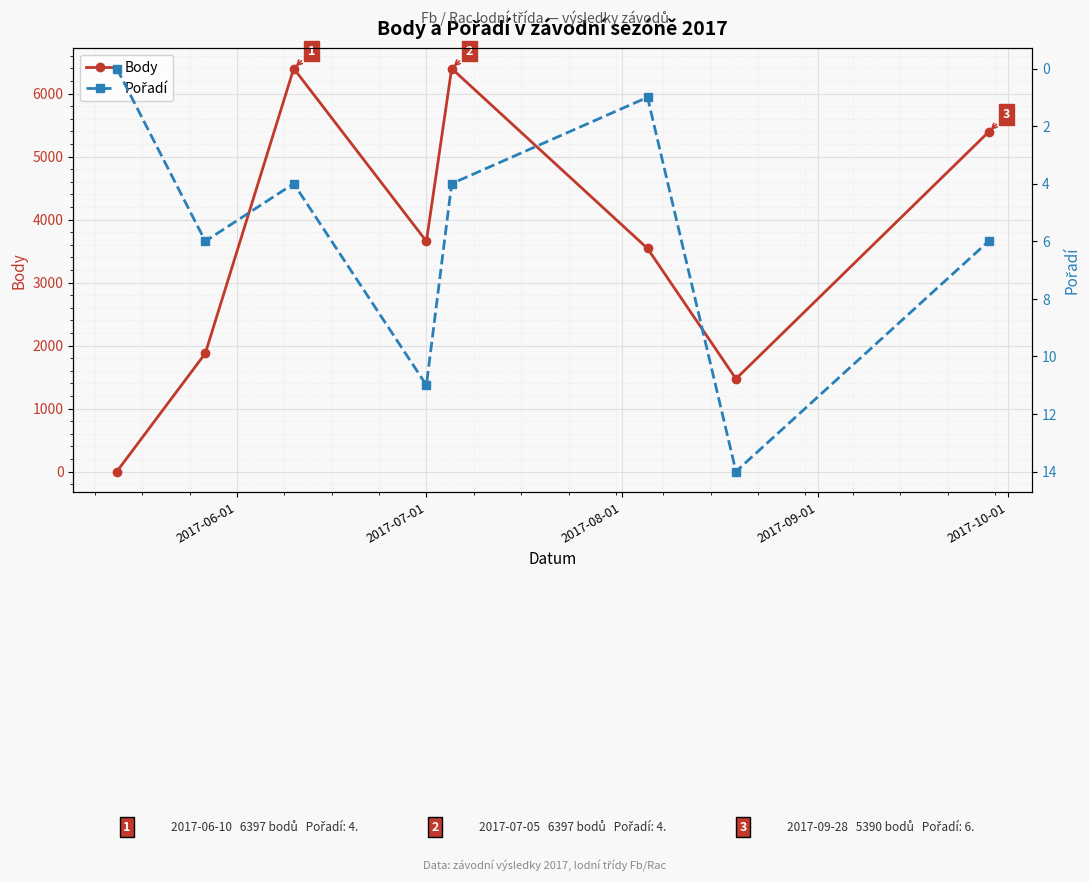

Reading left to right, what are all the values shown in this chart?

Body: 0	1876	6397	3654	6397	3541	1471	5390
Pořadí: 0	6	4	11	4	1	14	6